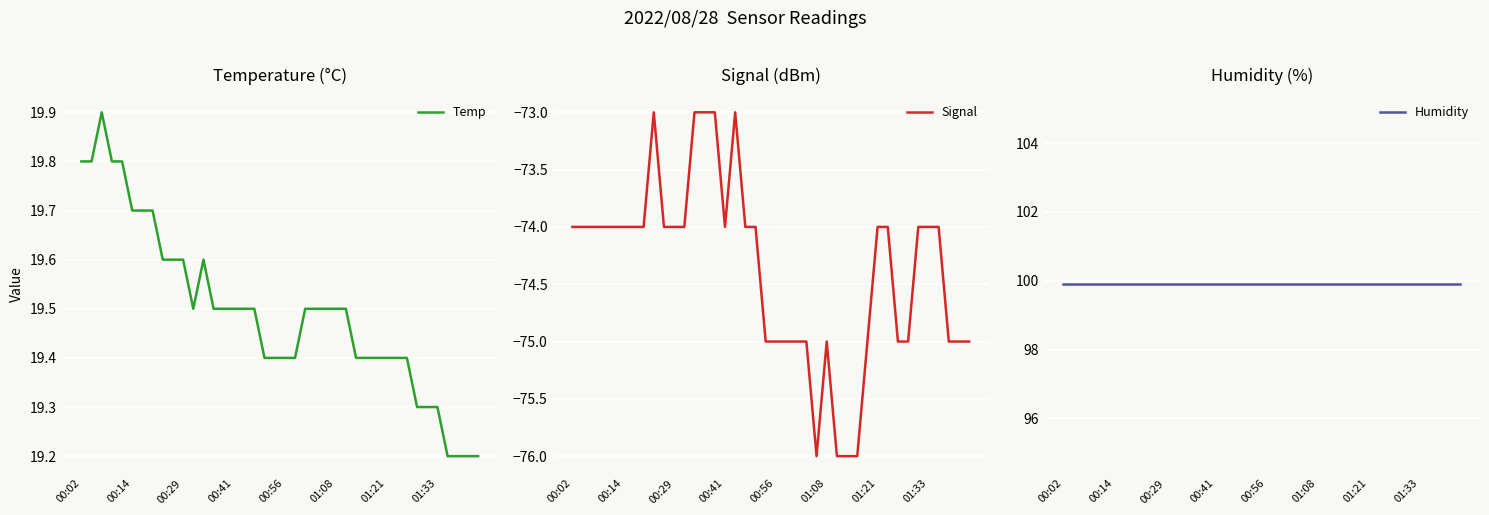

What is the minimum value for Signal?

-76